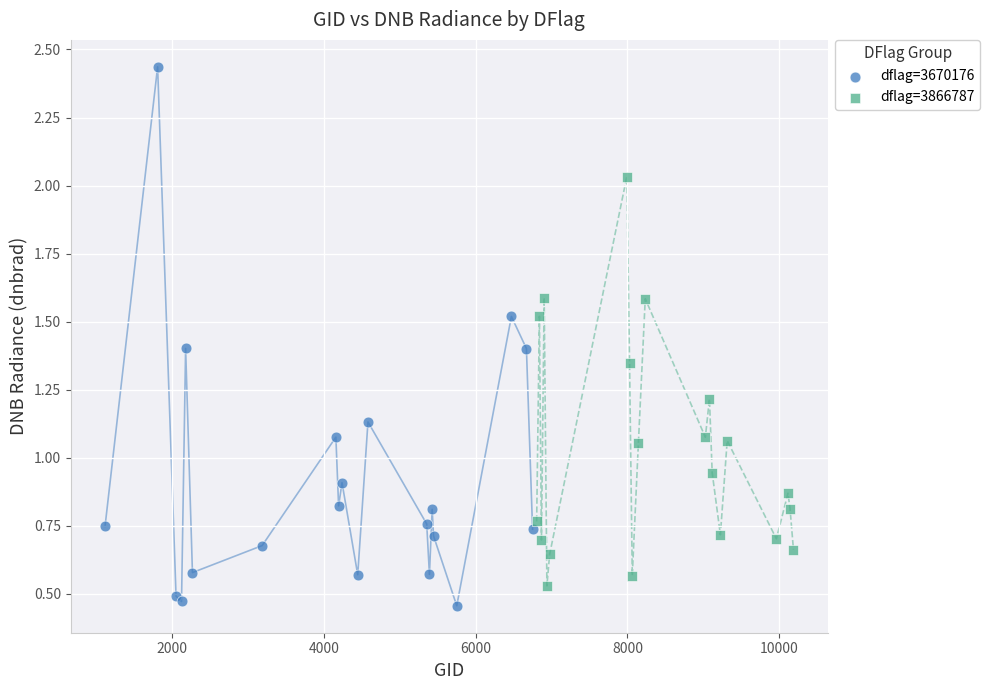

What are all the series names shown in the legend?

dflag=3670176, dflag=3866787